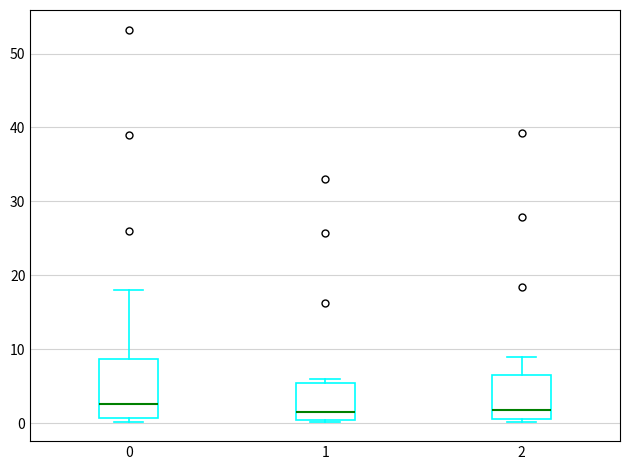

Comparing the boxes themselves (not the whiskers), which one is the tallest?

0